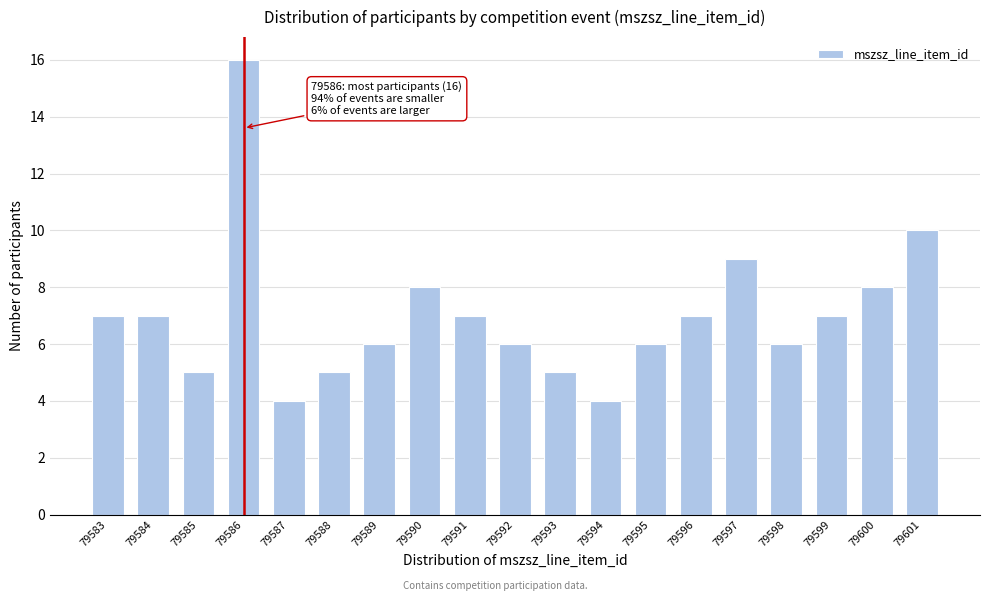

Reading right to left, transcribe all the data shown in this chart.

10	8	7	6	9	7	6	4	5	6	7	8	6	5	4	16	5	7	7